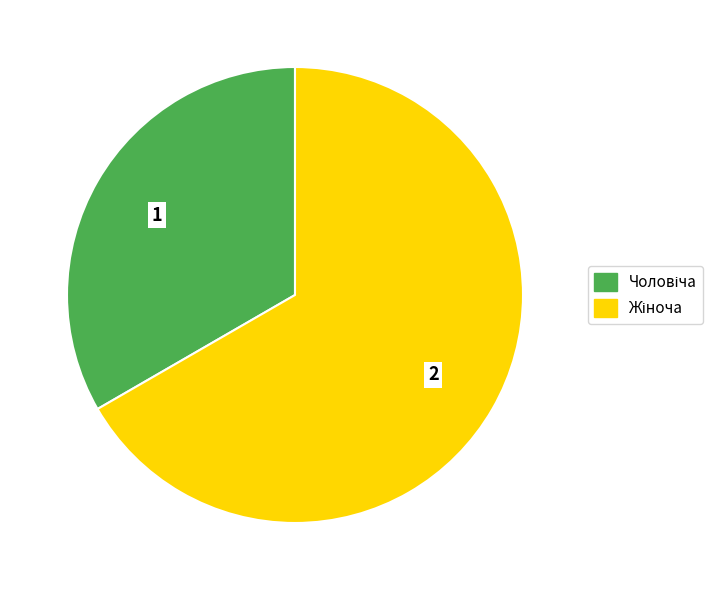

Does any single category account for the majority?

Yes